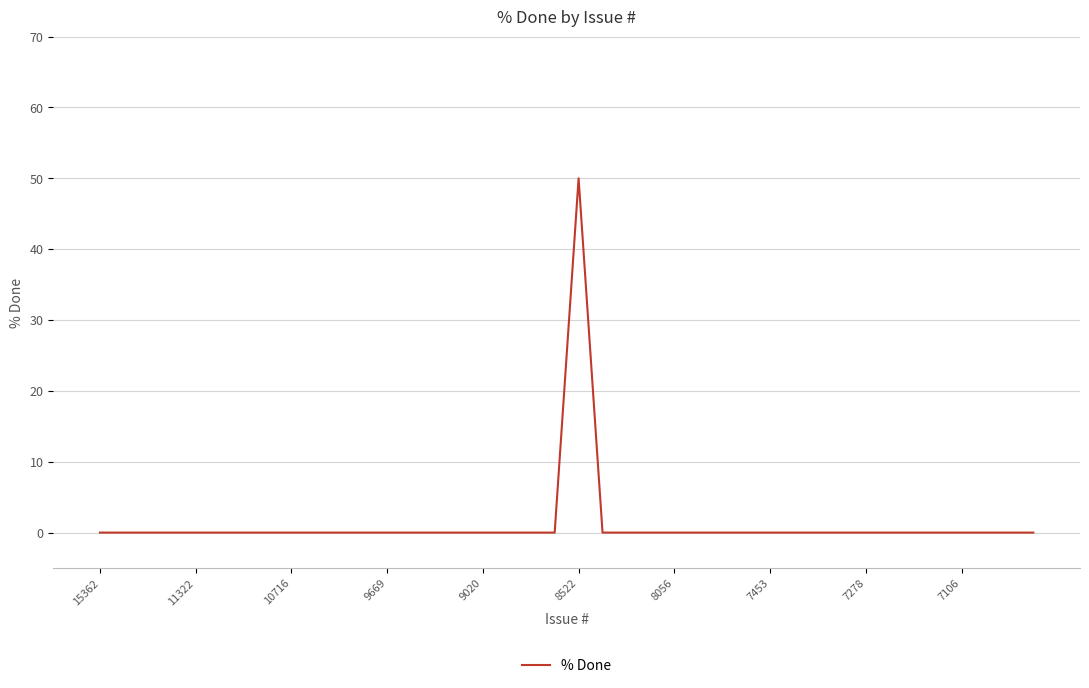

What is the difference between the maximum and minimum values?

50